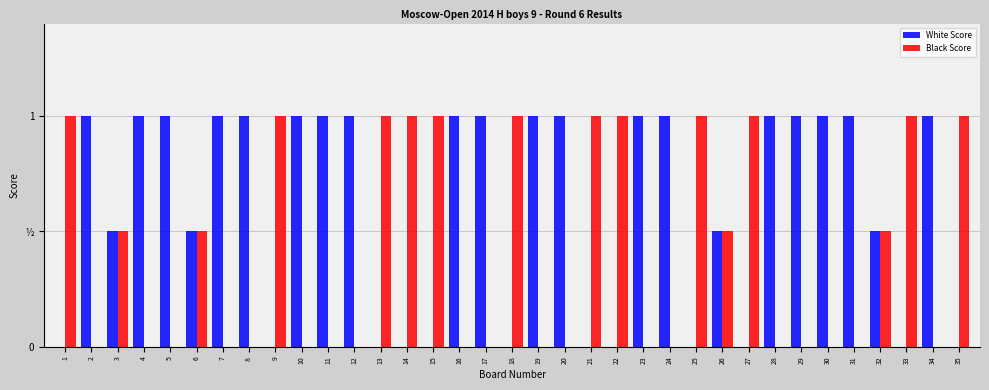

What are all the series names shown in the legend?

White Score, Black Score